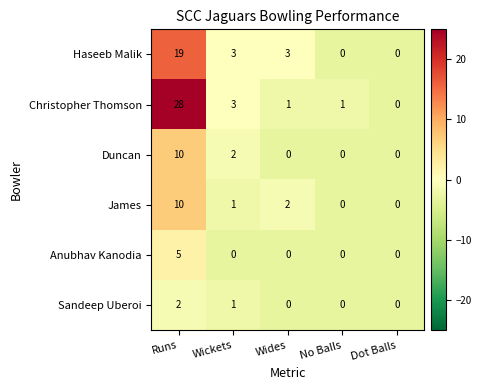

How many data points in Haseeb Malik are less than 3?

2